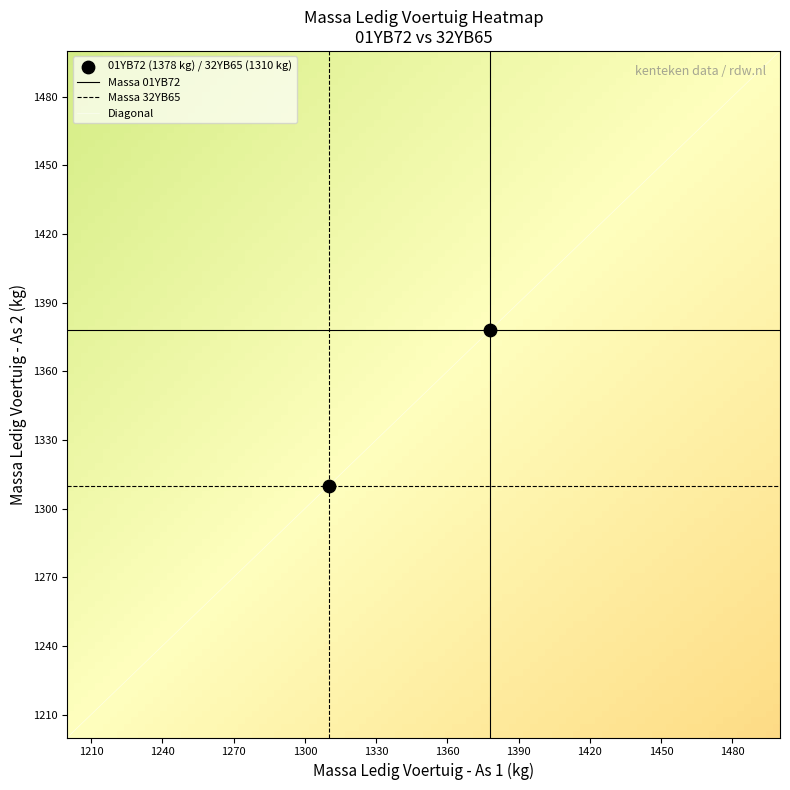

Which label corresponds to the largest value in the chart?

01YB72